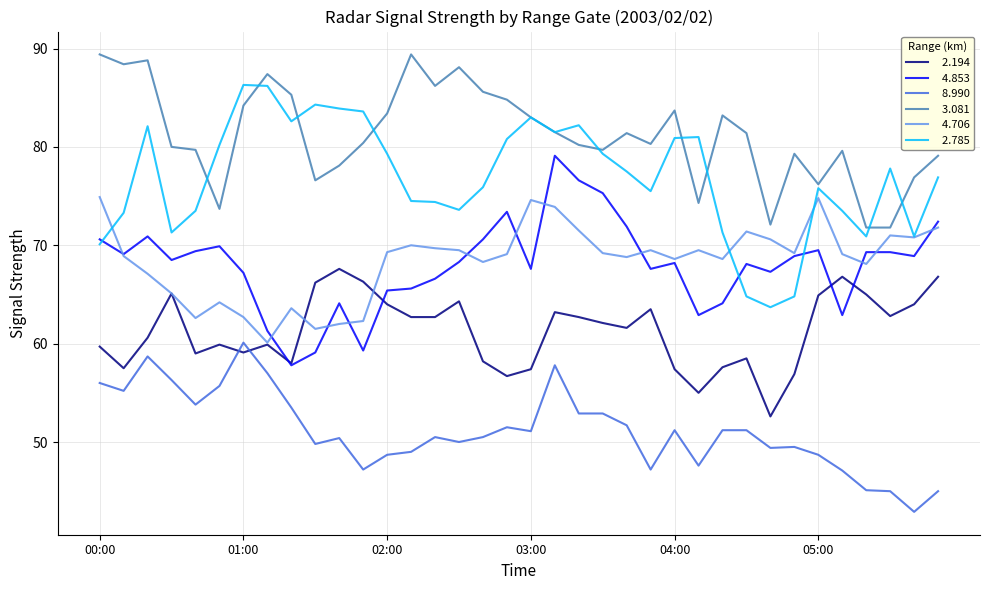

What is the maximum value shown in the chart?

89.4